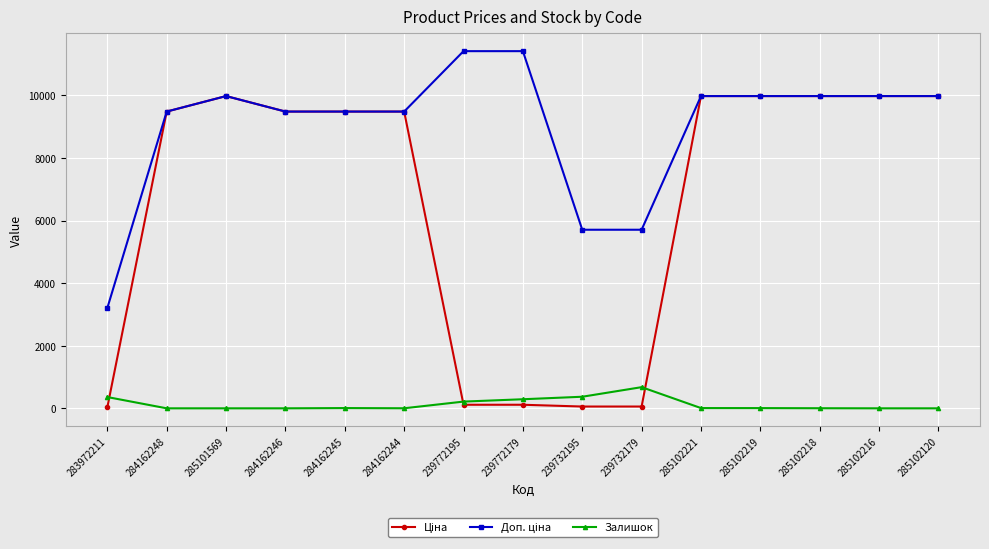

What is the maximum value shown in the chart?

11410.0